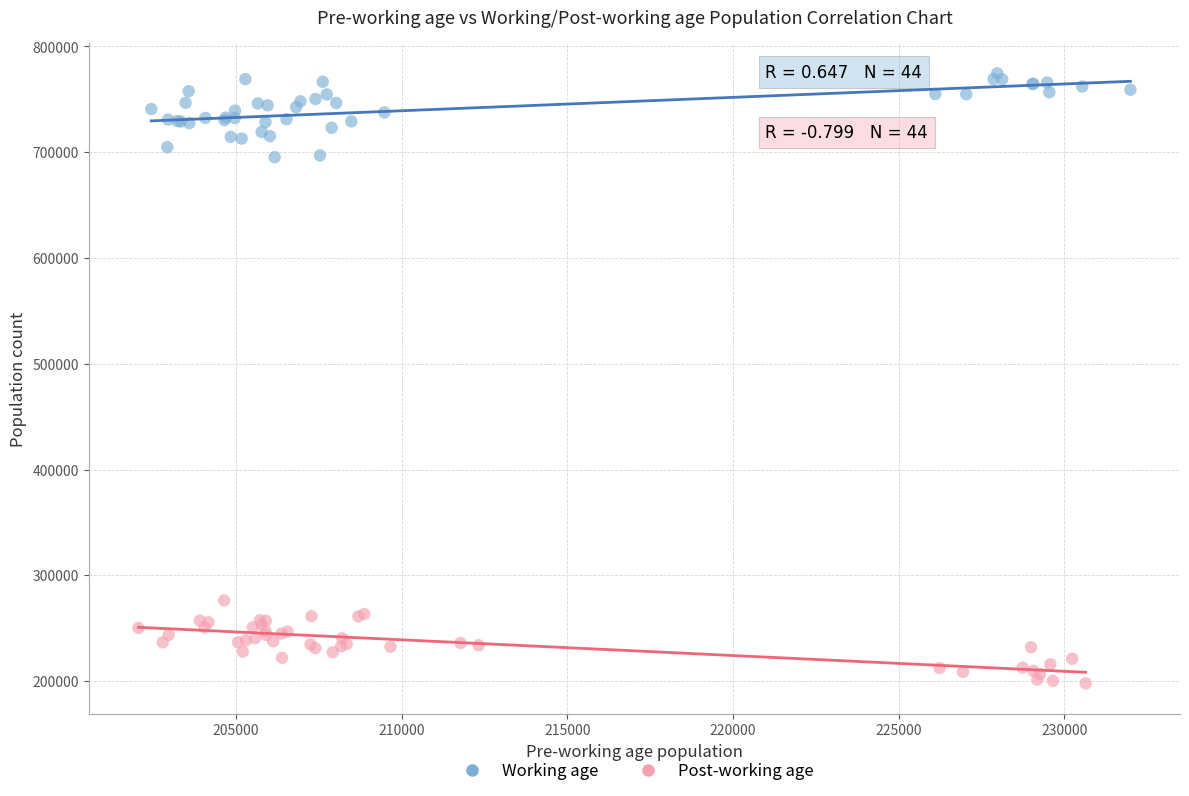

Which series reaches the minimum Y coordinate?

Post-working age